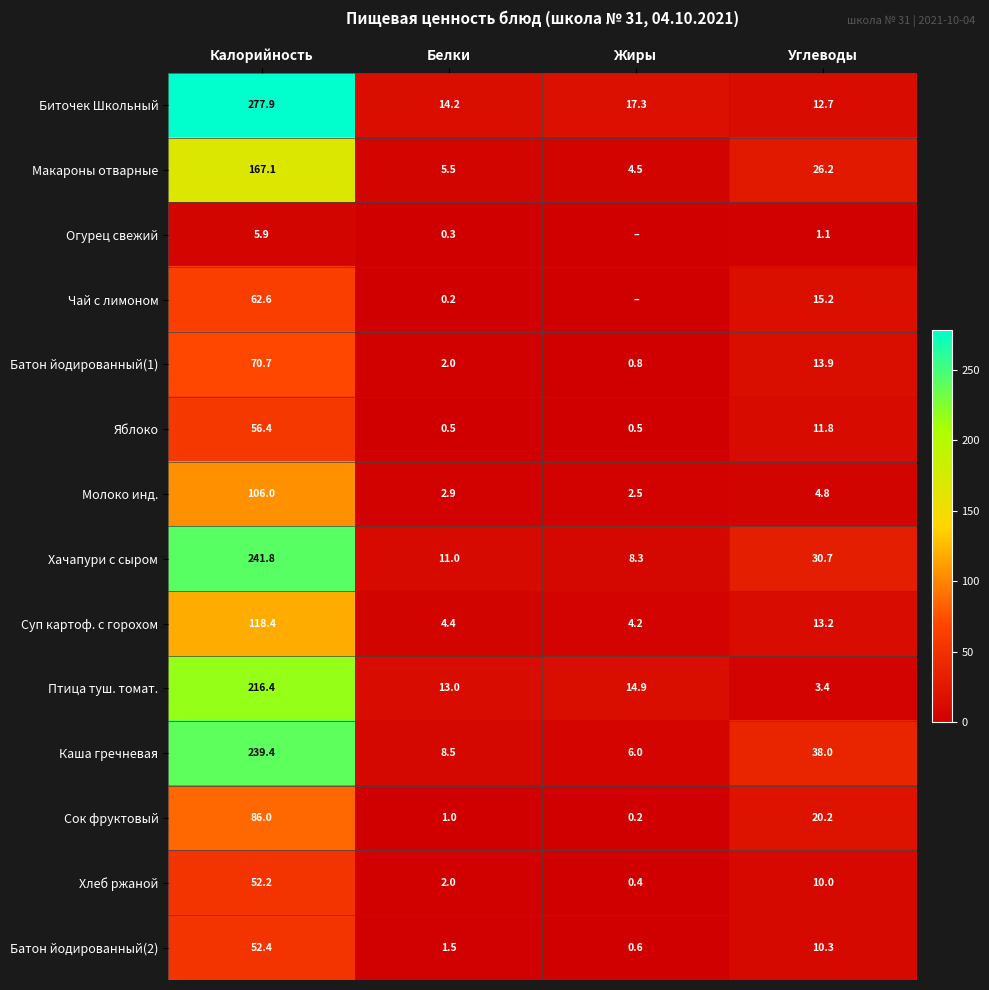

At how many categories does at least one series exceed 257?

1